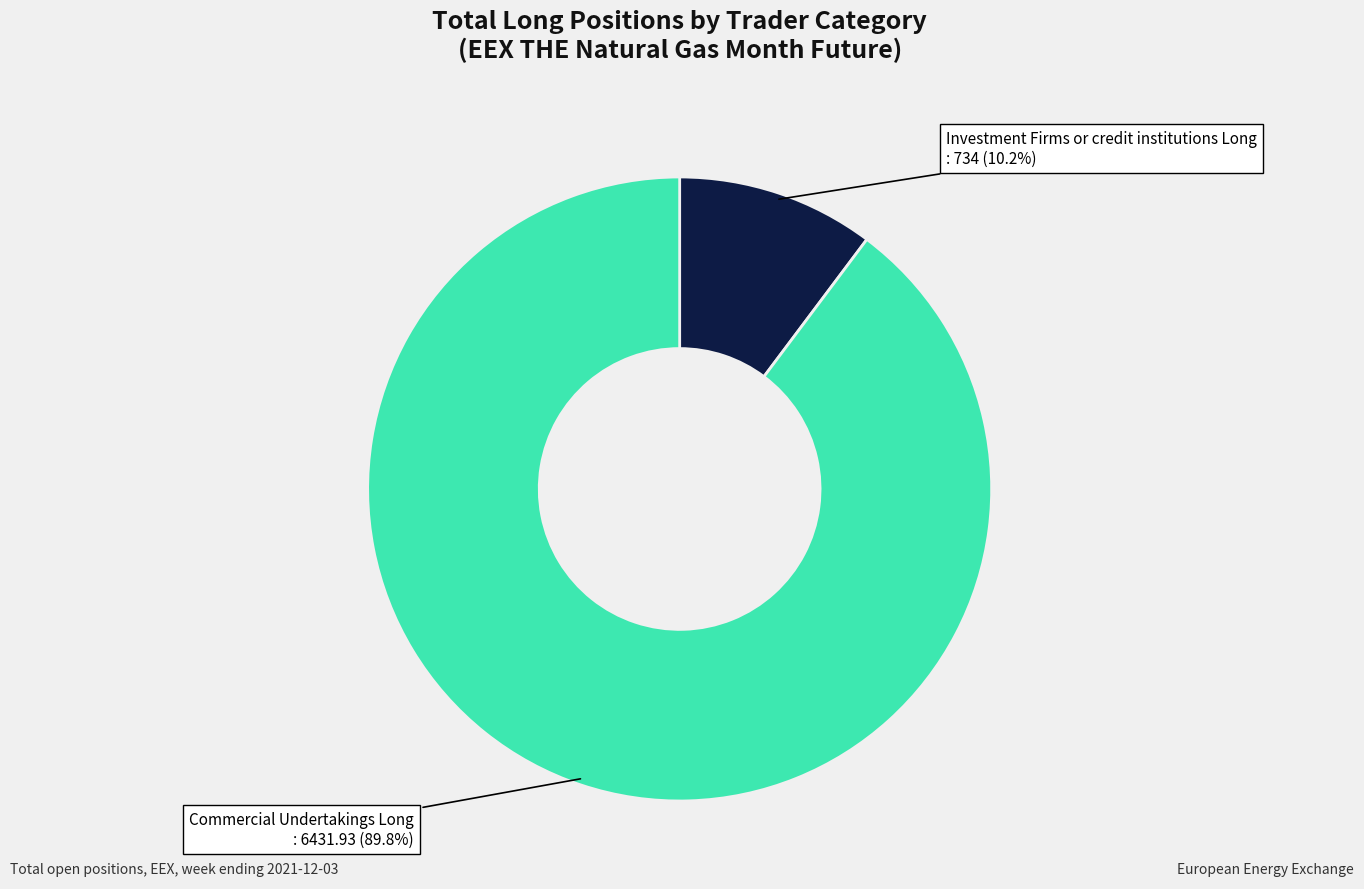

Does any single category account for the majority?

Yes